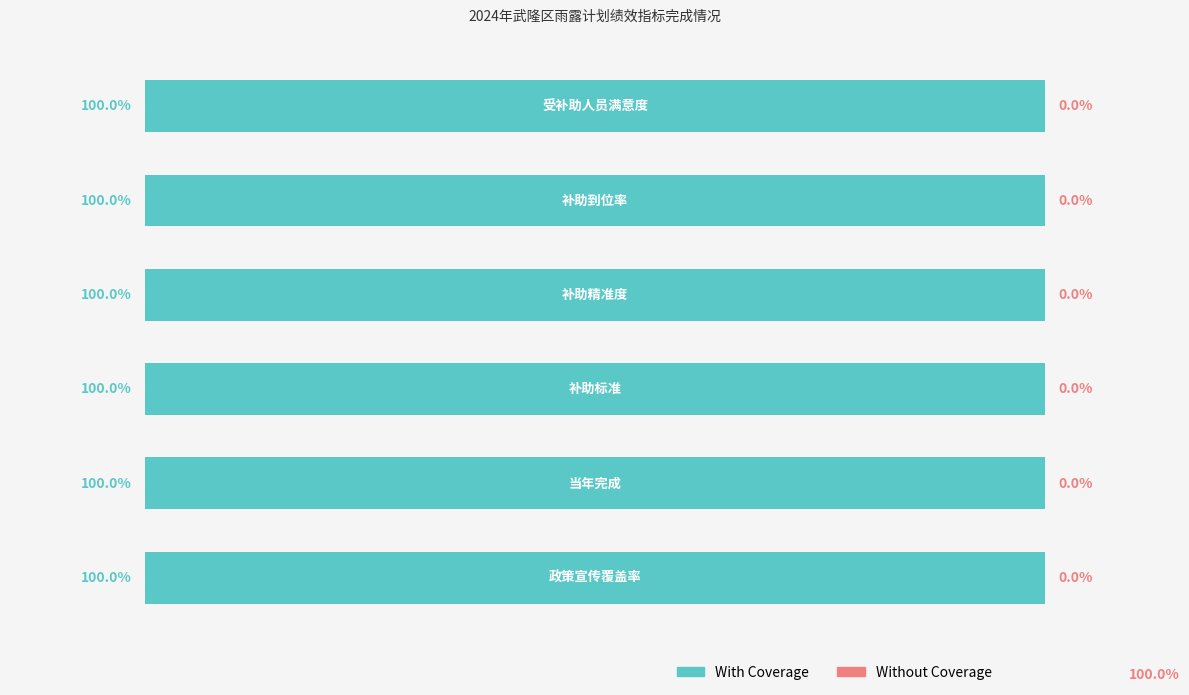

What is the label of the 6th bar from the right?

政策宣传覆盖率